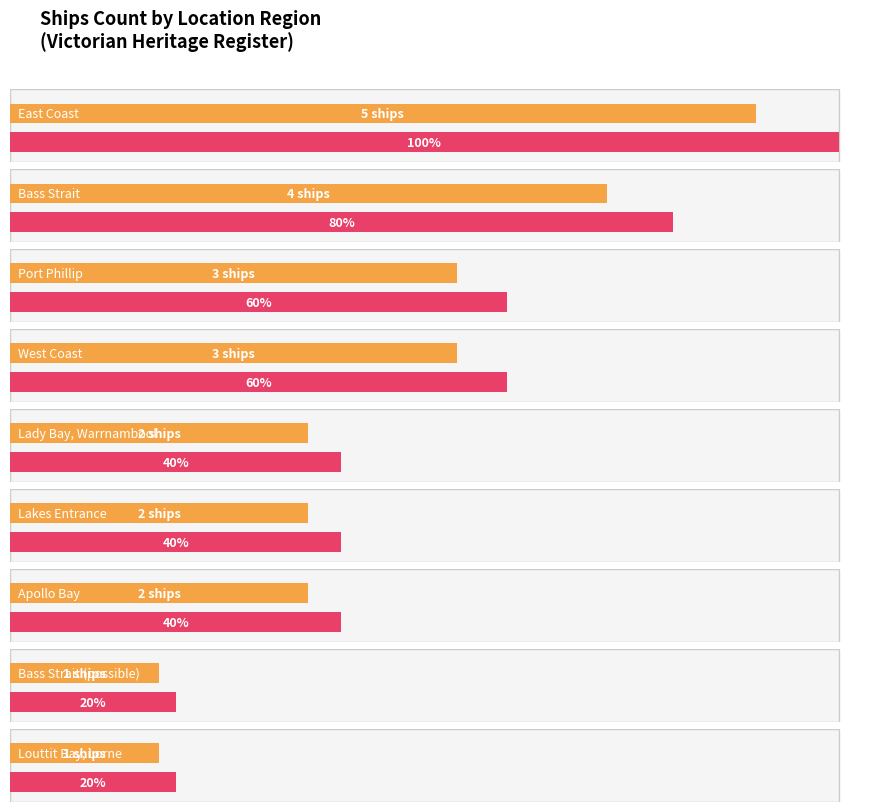

How many distinct data groups are displayed?

1